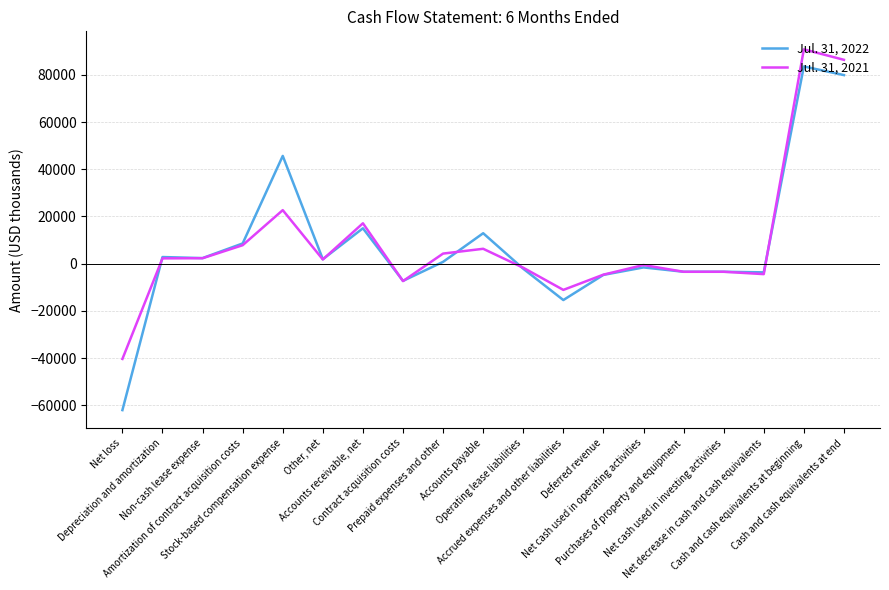

List the series in order of their overall mean, lowest first.

Jul. 31, 2022, Jul. 31, 2021